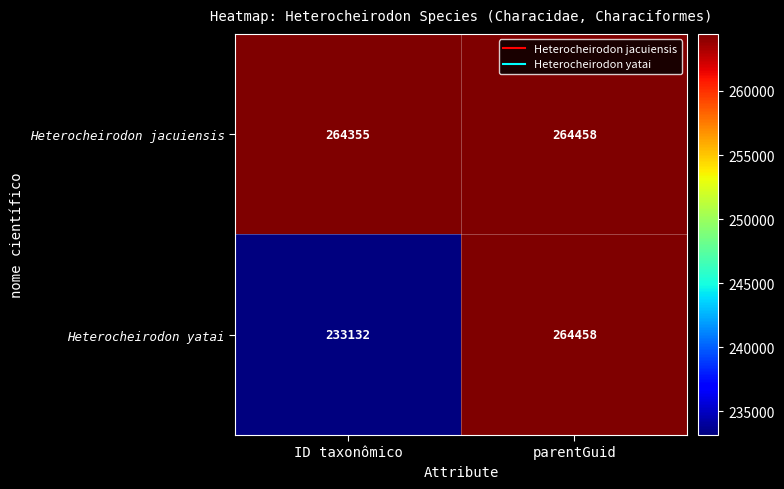

What is the highest value of the Heterocheirodon jacuiensis series?

264458